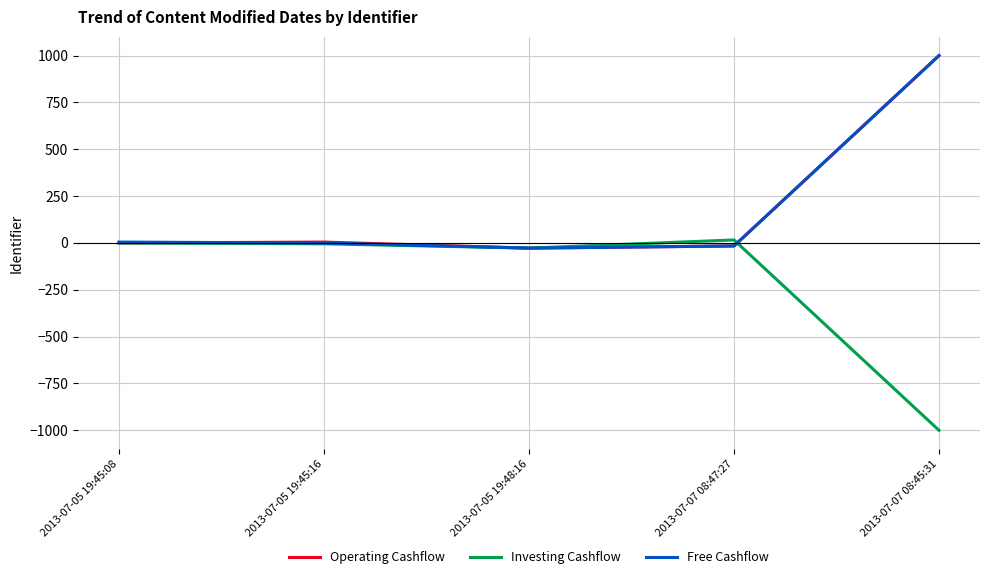

Which category has the highest value in the Free Cashflow series?

2013-07-07 08:45:31